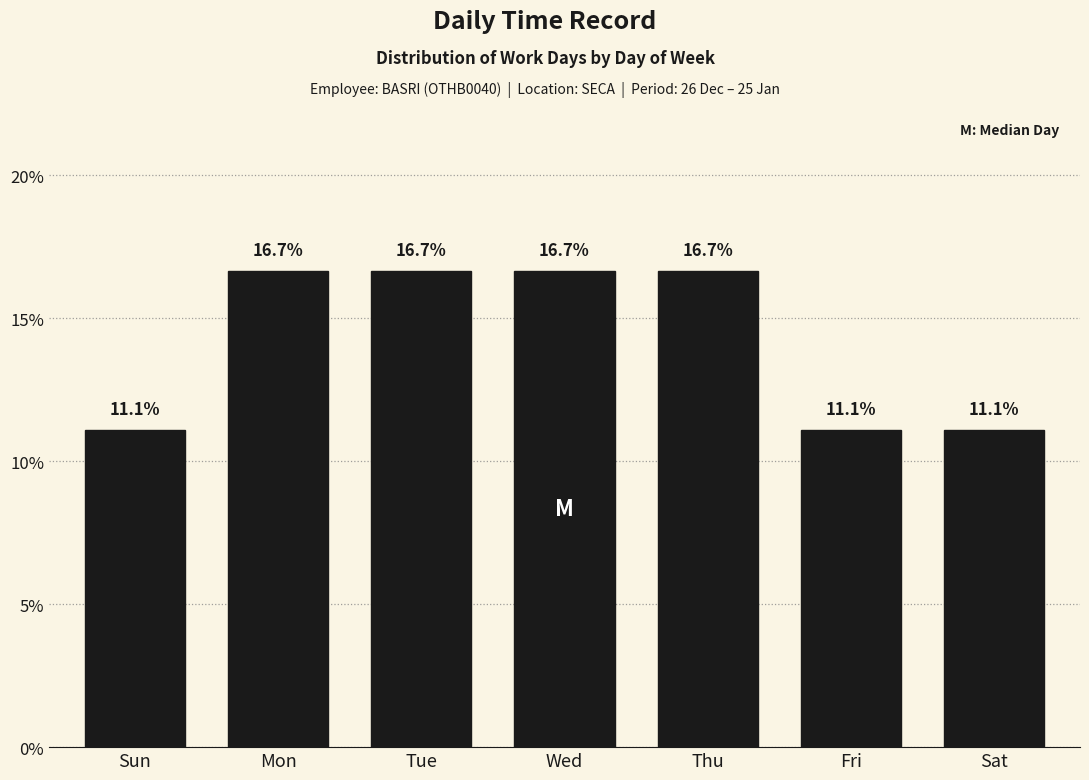

Reading right to left, what are all the values shown in this chart?

Sat=11.1	Fri=11.1	Thu=16.7	Wed=16.7	Tue=16.7	Mon=16.7	Sun=11.1